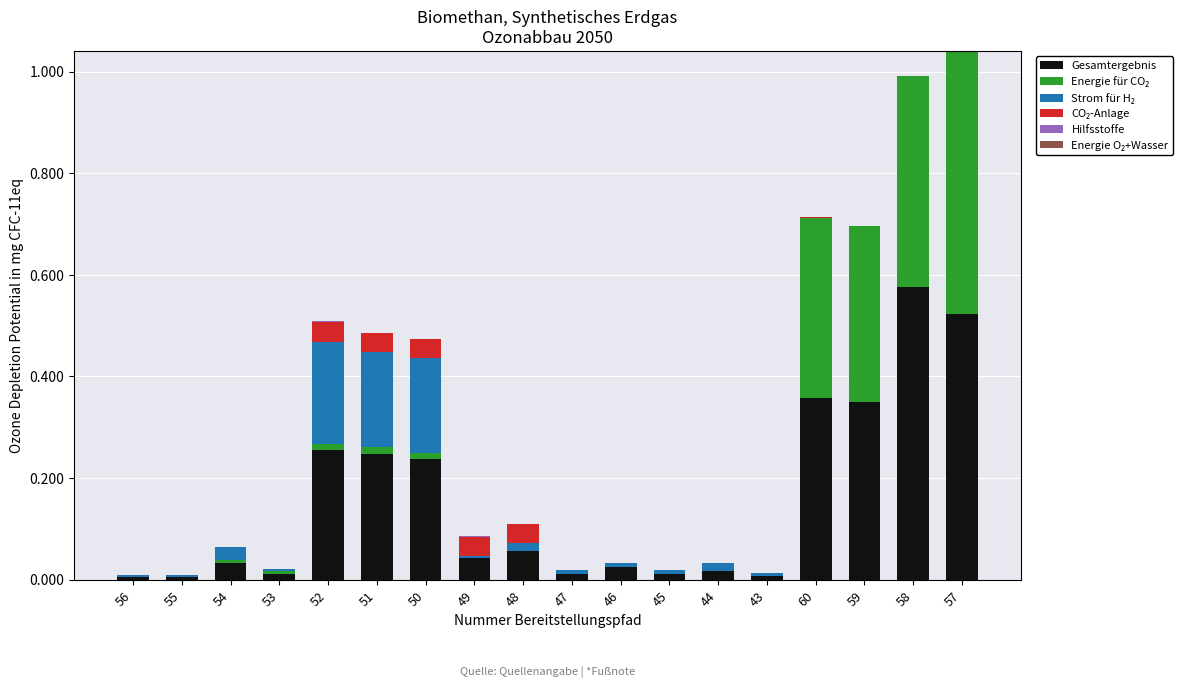

Which category has the highest value in the Gesamtergebnis series?

58